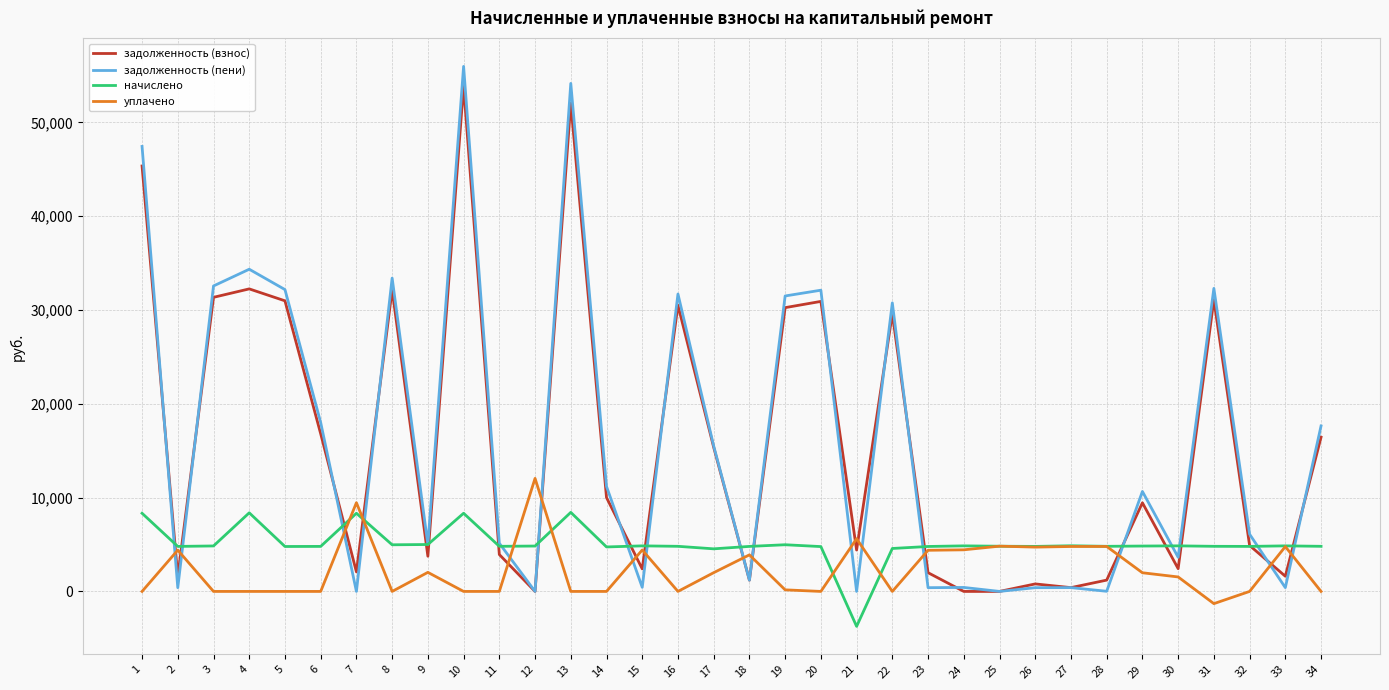

Read the задолженность (взнос) value at 17.

15367.6